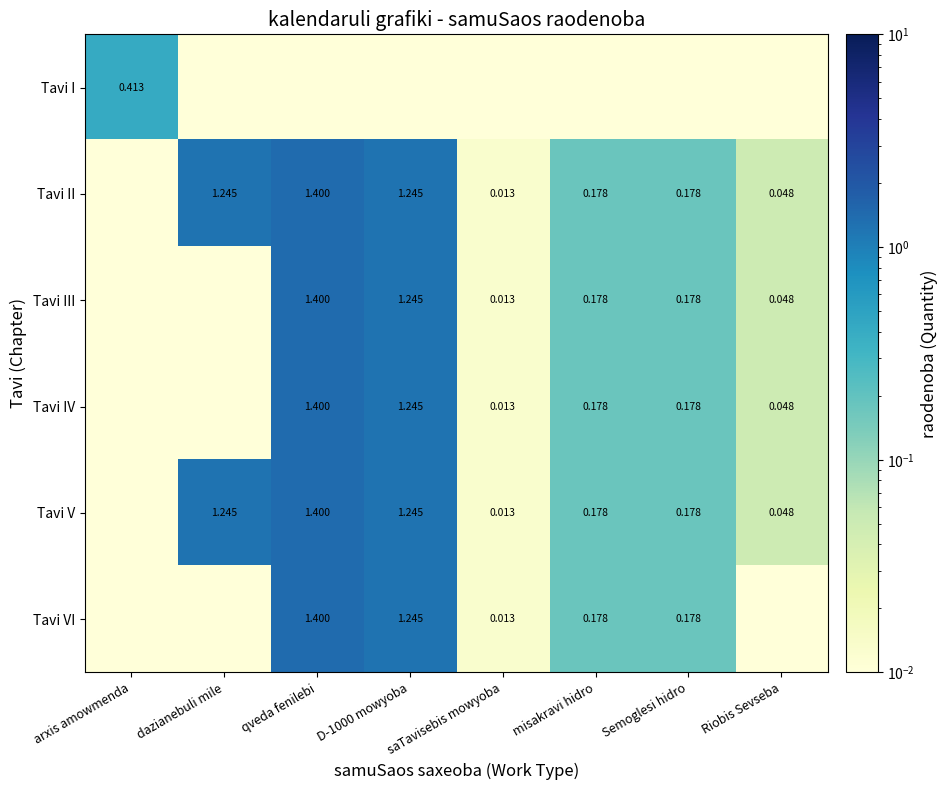

Between D-1000 mowyoba and Riobis Sevseba, which series saw the biggest shift?

Tavi VI